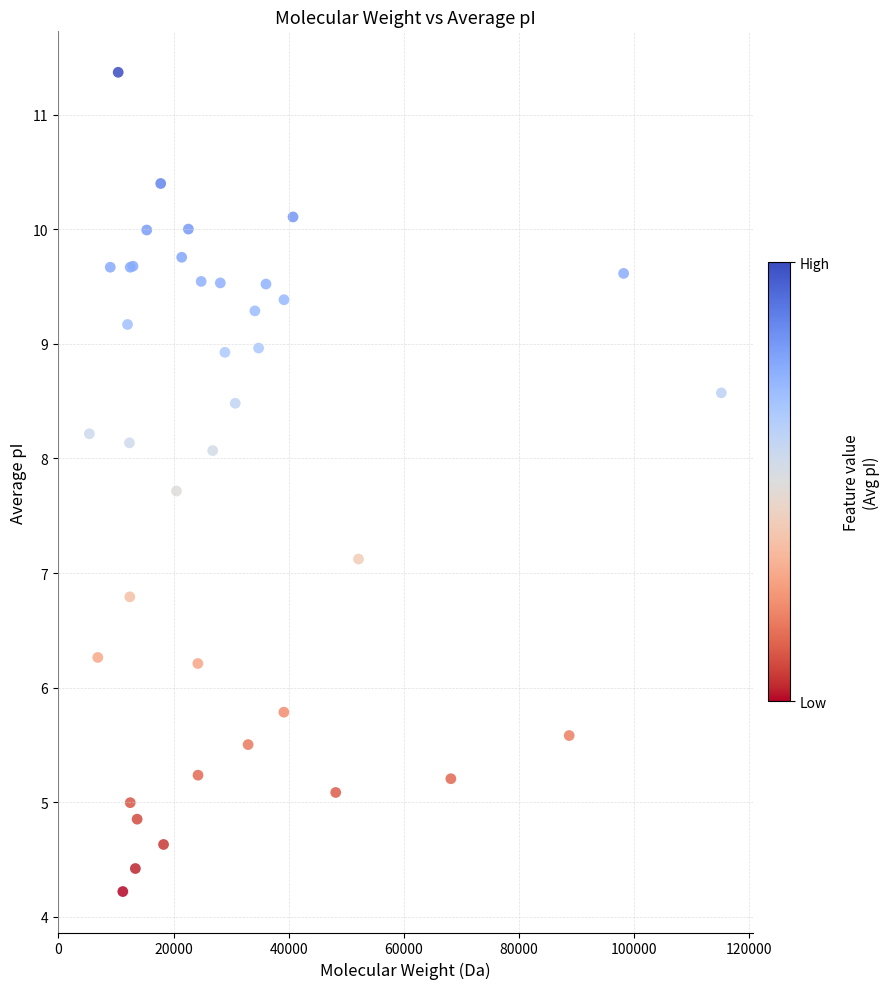

What Y value in the scatter plot is closest to 7?

7.1